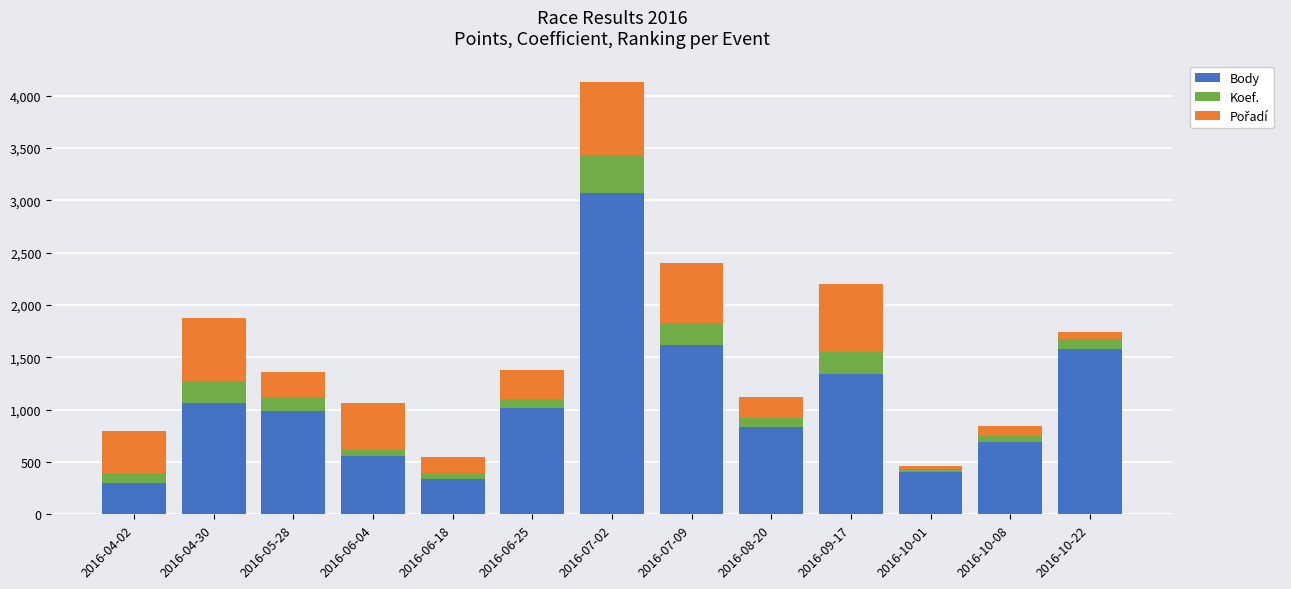

At which category is the sum across all series the highest?

2016-07-02